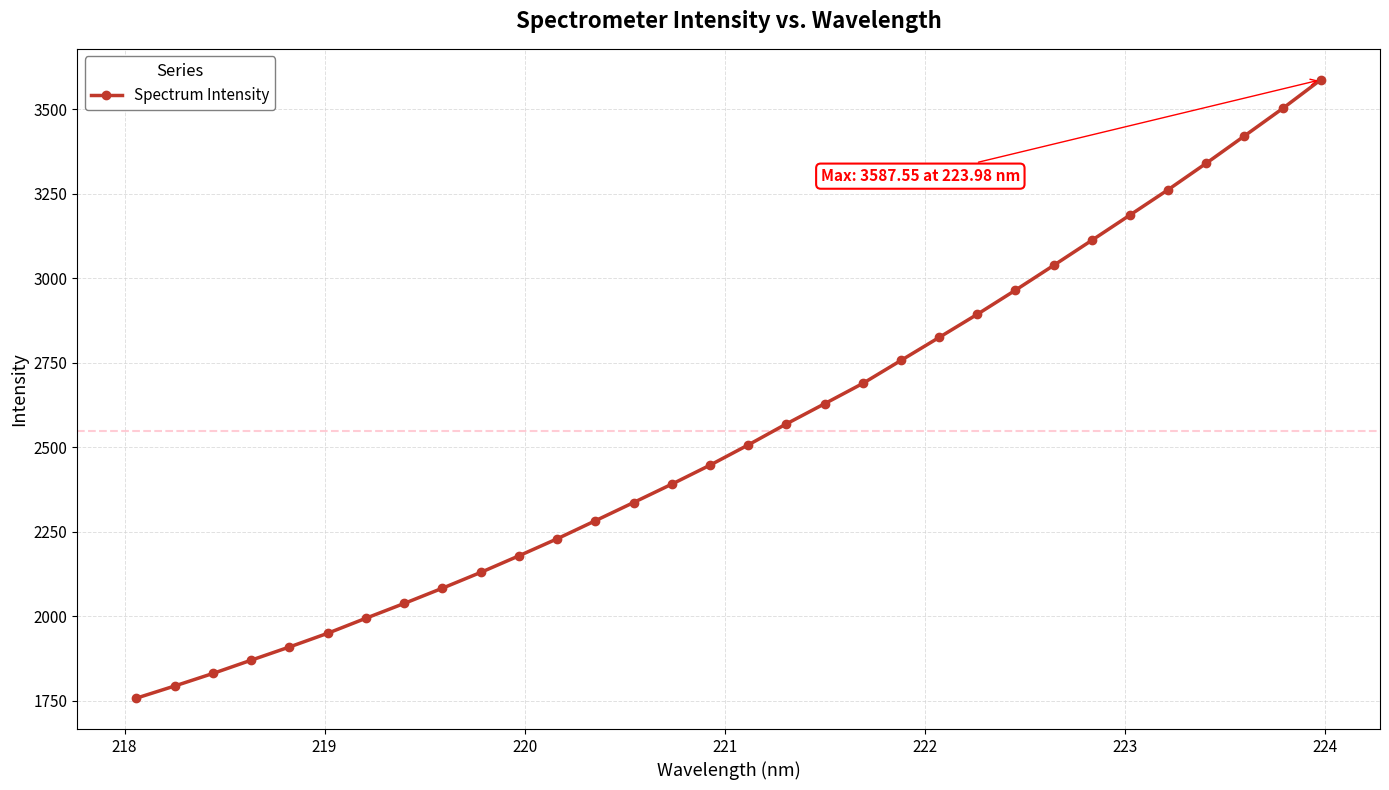

What is the difference between the second highest and minimum values?

1744.3